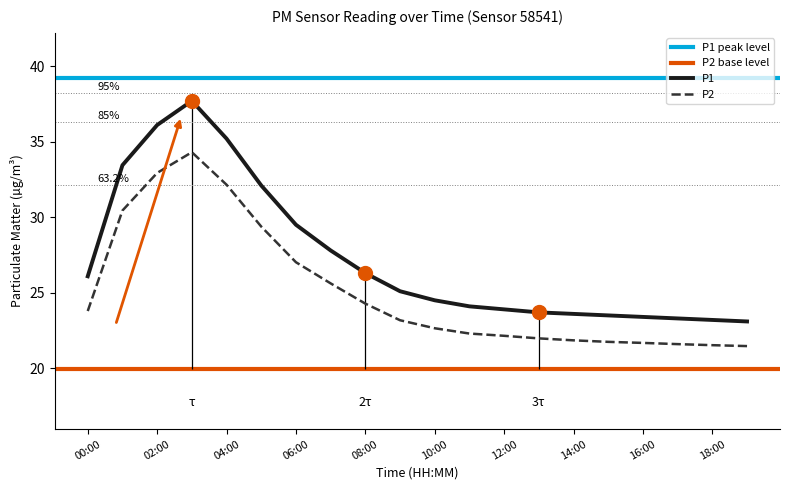

True or false: P1 and P2 cross at least once.

False